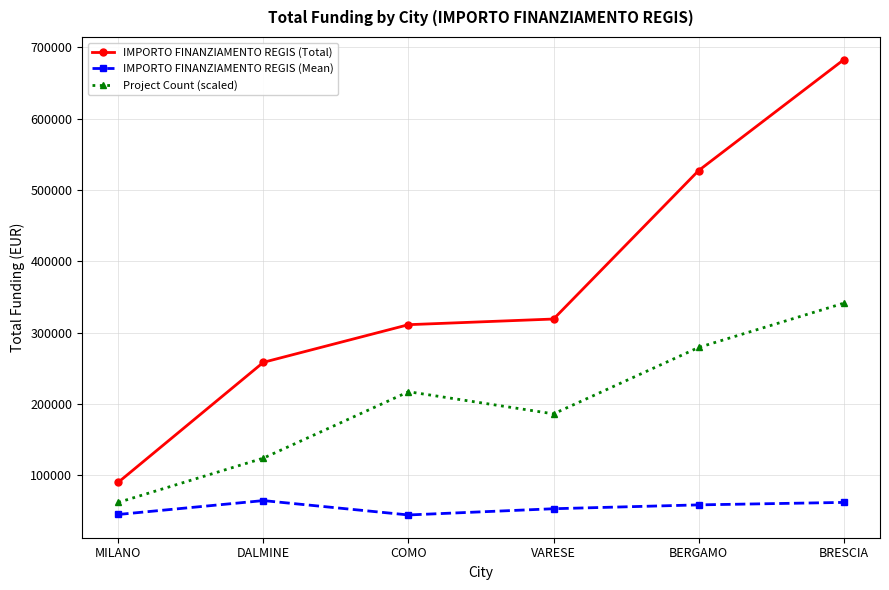

What is the greatest value displayed?

682502.5